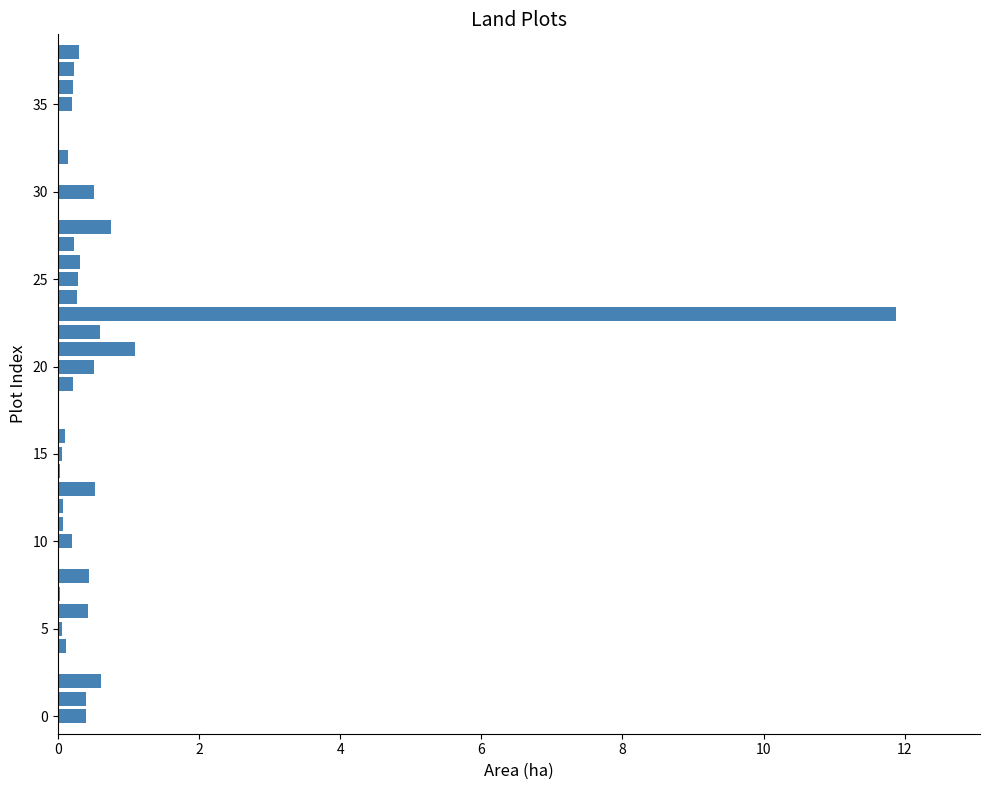

What is the greatest value displayed?

11.9